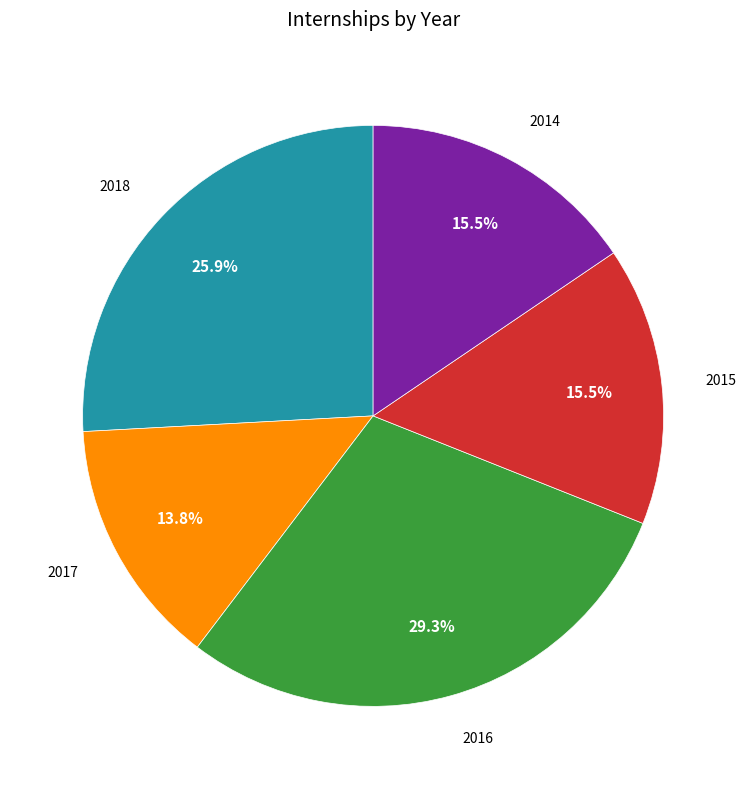

Is there a majority slice in this chart?

No